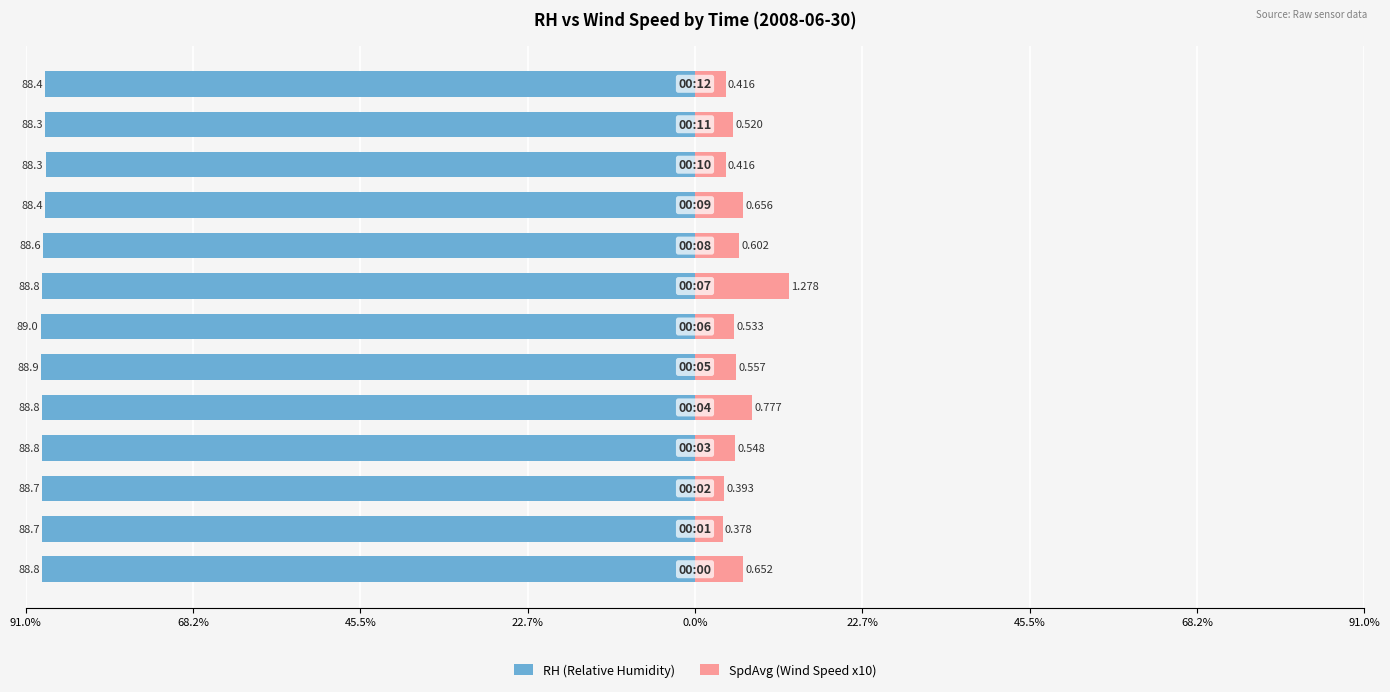

What is the smallest value displayed?

-89.0